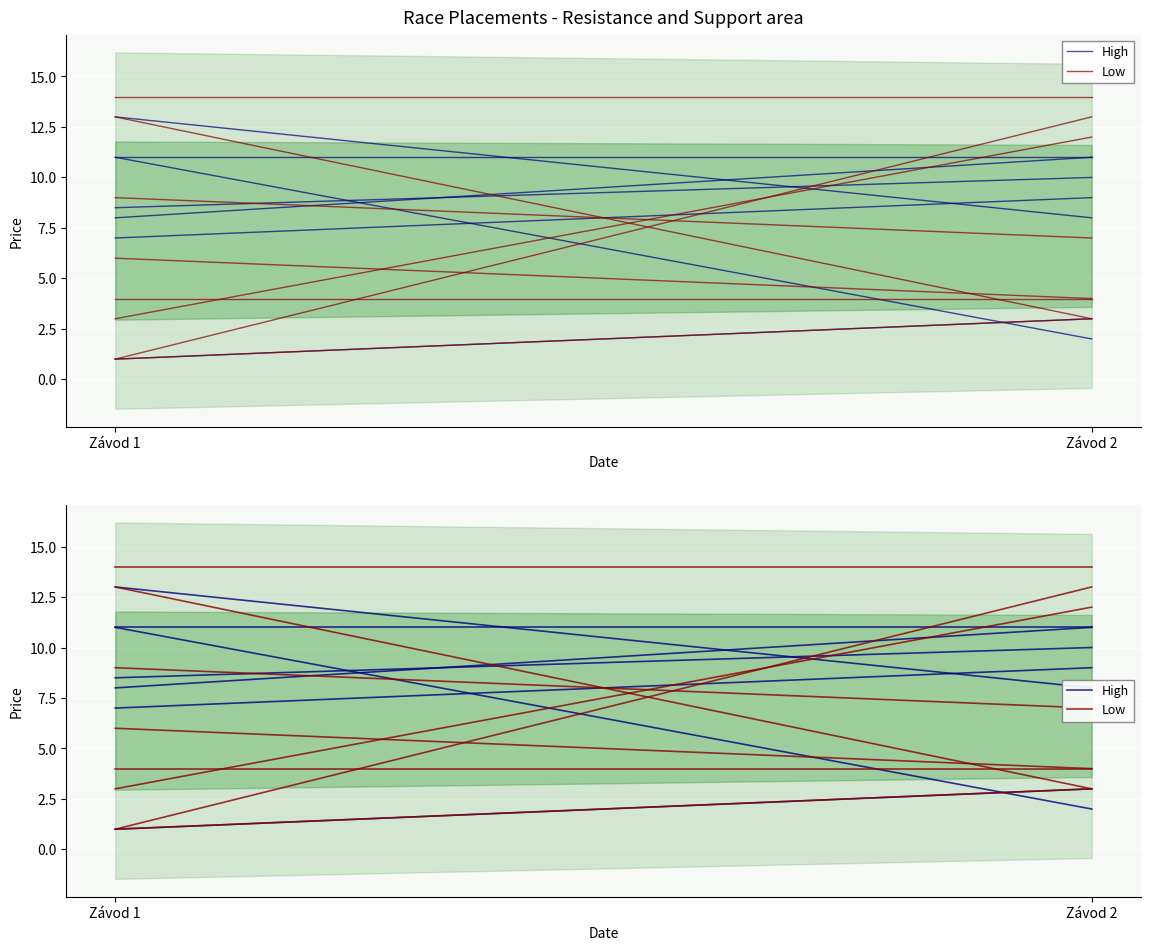

The value of High at Závod 2 is 13. True or false?

False